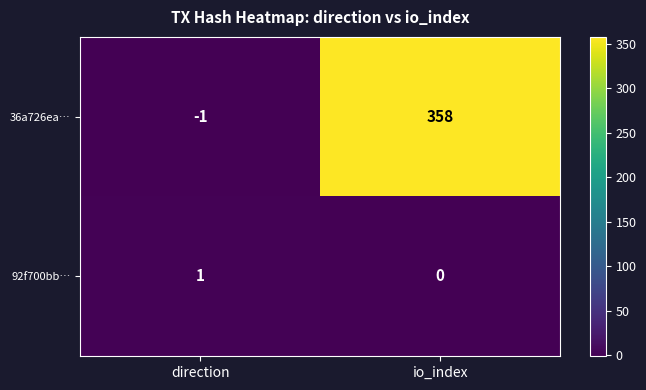

How many values in the 92f700bb… series are below 1?

1